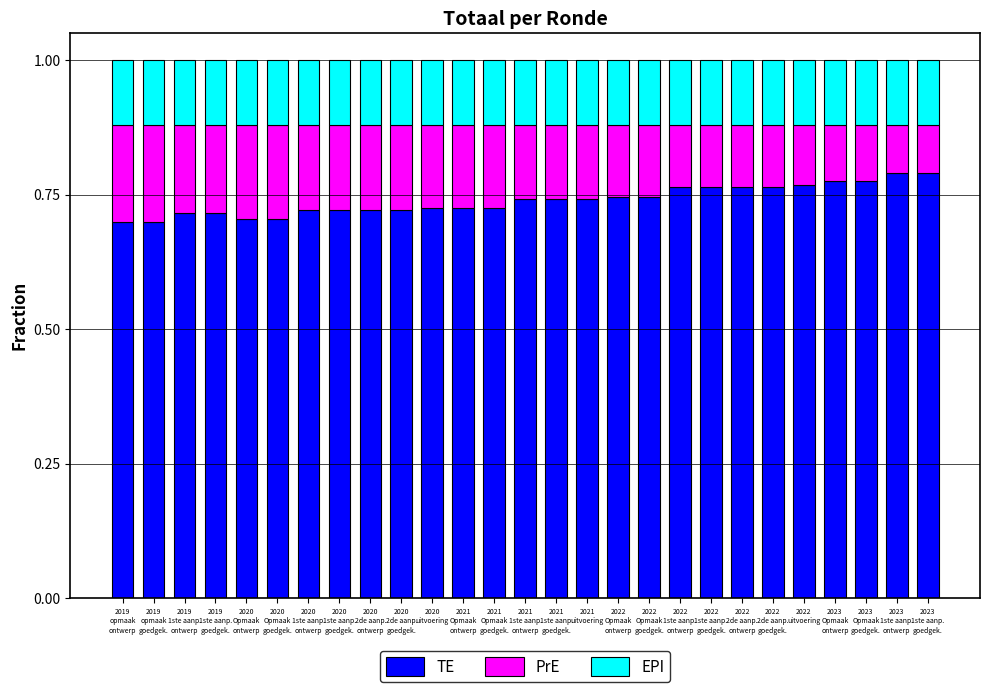

What are all the series names shown in the legend?

TE, PrE, EPI